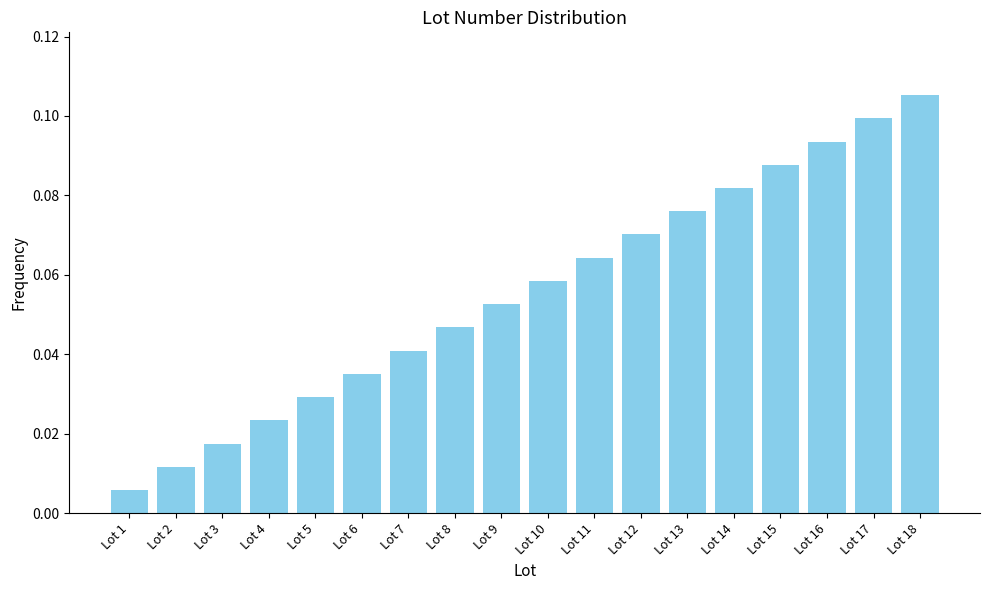

Is it true that the value at Lot 11 is 0.0?

False